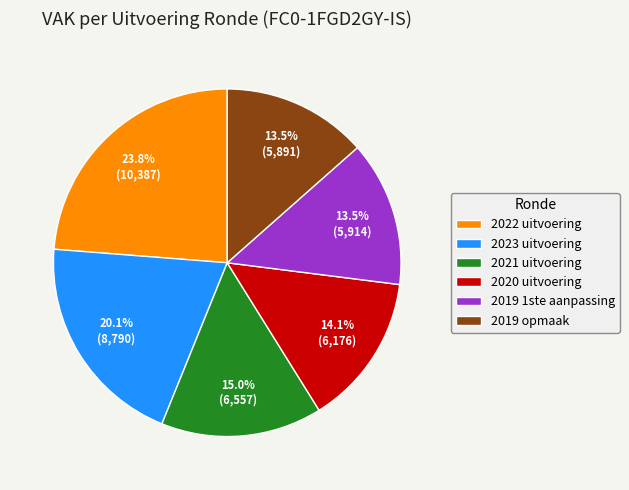

Between 2019 opmaak and 2023 uitvoering, which is larger?

2023 uitvoering